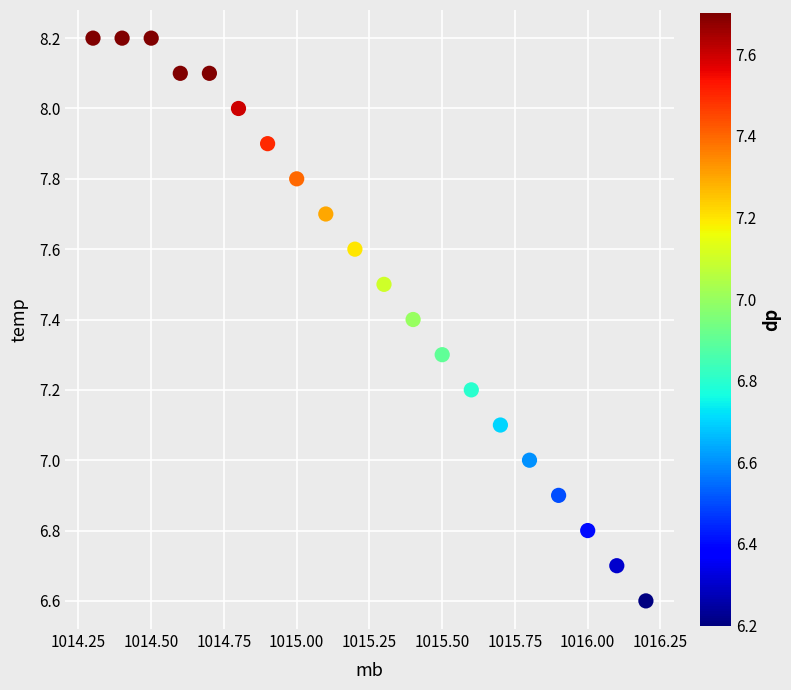

What is the range of Y values (max minus min)?

1.6